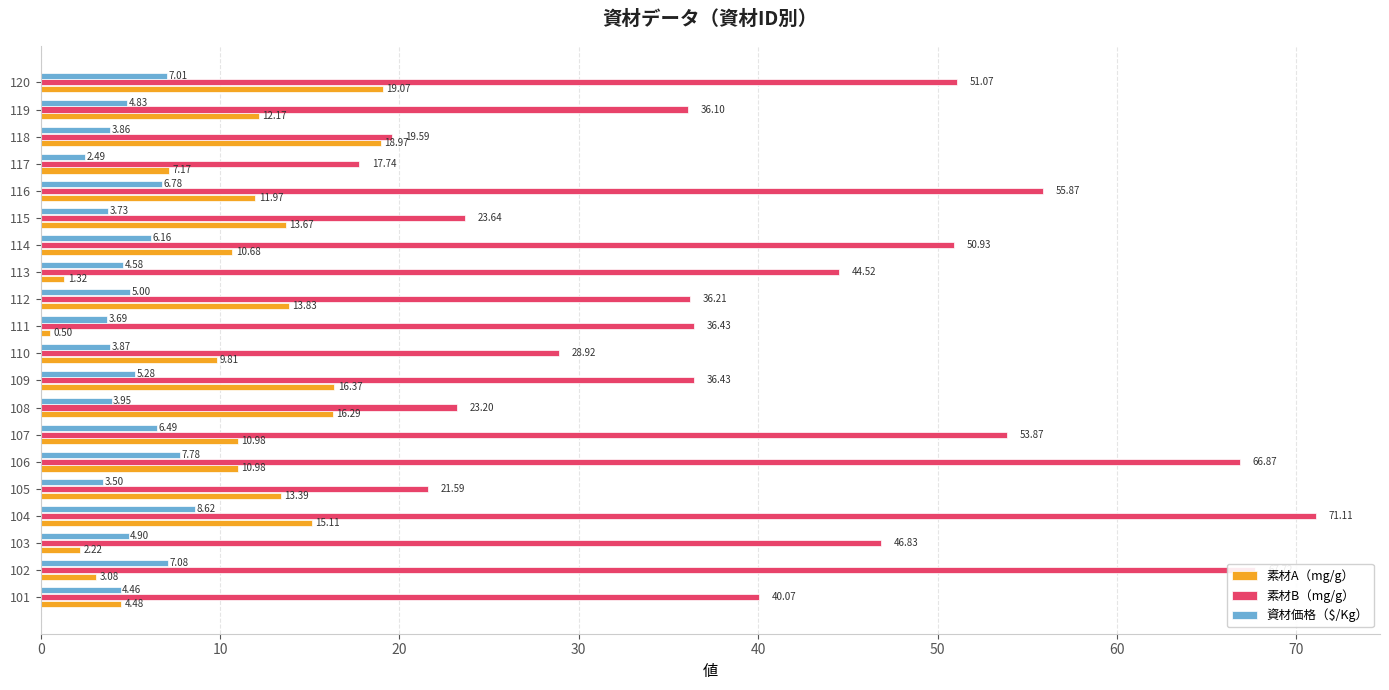

Which category has the highest value in the 資材価格（$/Kg） series?

104